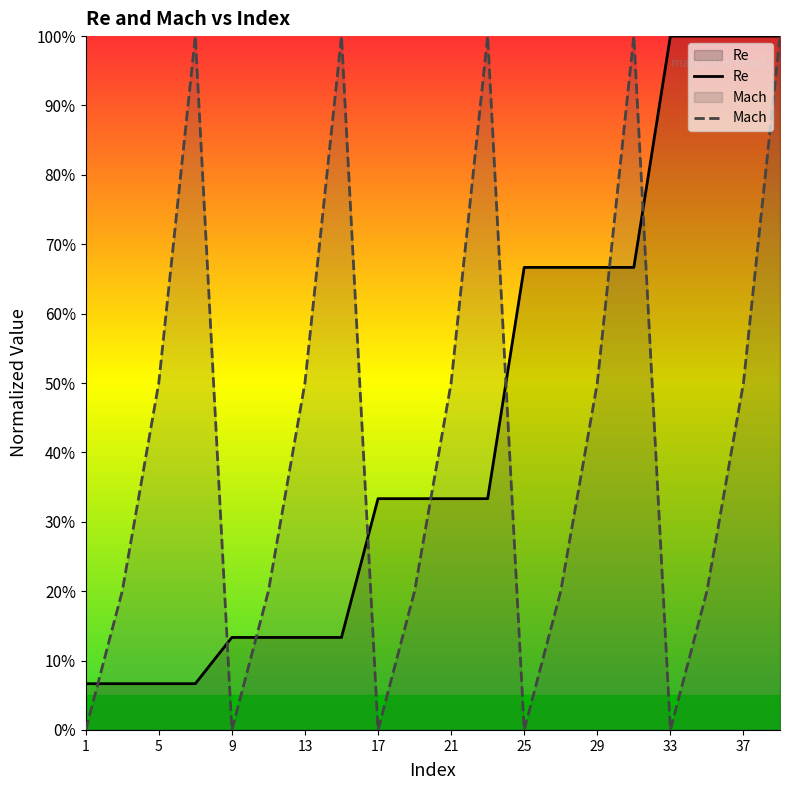

Does the chart display data point markers on the line(s)?

No